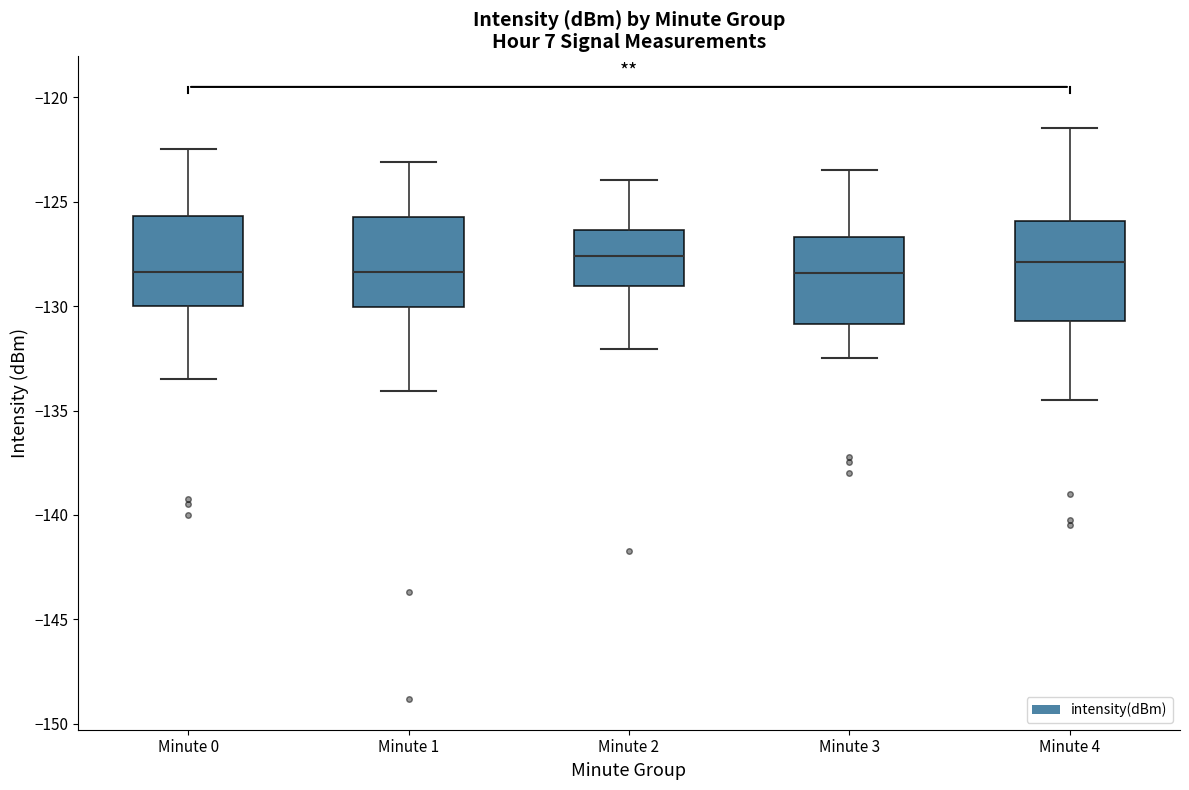

Reading left to right, transcribe this box plot: for each box, give where its median line is, the range the box spans, and where its two whiskers end, as read against the y-axis. The values are not printed on the chart, so give them approximately, as read against the axis.

Minute 0: median -128.5, box -130.0 to -125.5, whiskers -133.5 to -122.5
Minute 1: median -128.5, box -130.0 to -125.5, whiskers -134.0 to -123.0
Minute 2: median -127.5, box -129.0 to -126.5, whiskers -132.0 to -124.0
Minute 3: median -128.5, box -131.0 to -126.5, whiskers -132.5 to -123.5
Minute 4: median -128.0, box -130.5 to -126.0, whiskers -134.5 to -121.5